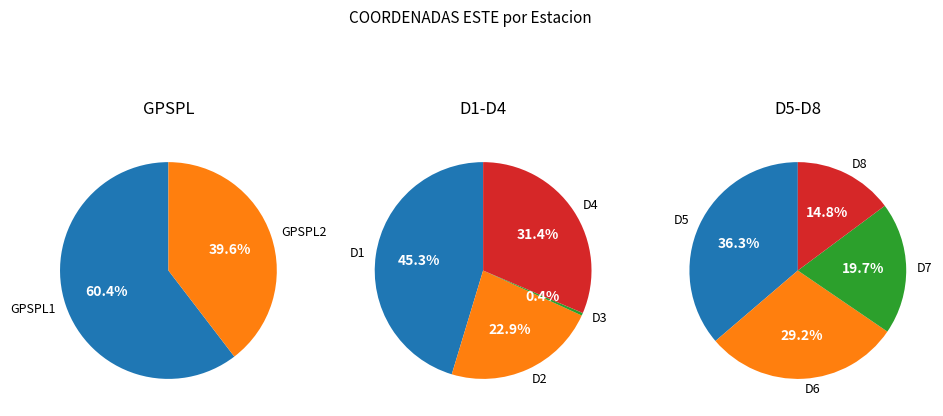

How many slices are in this pie chart?

10